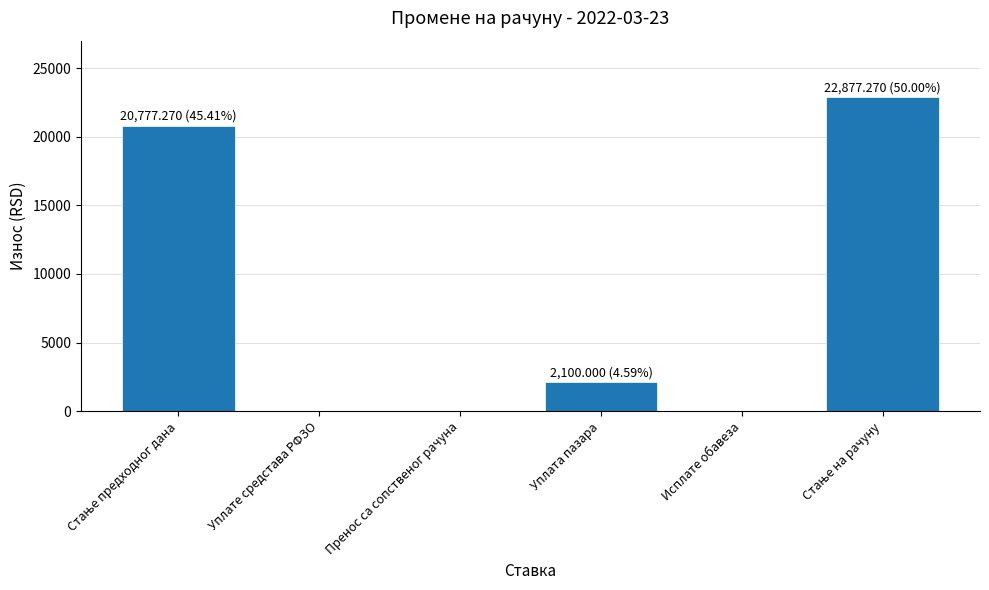

What is the greatest value displayed?

22877.3